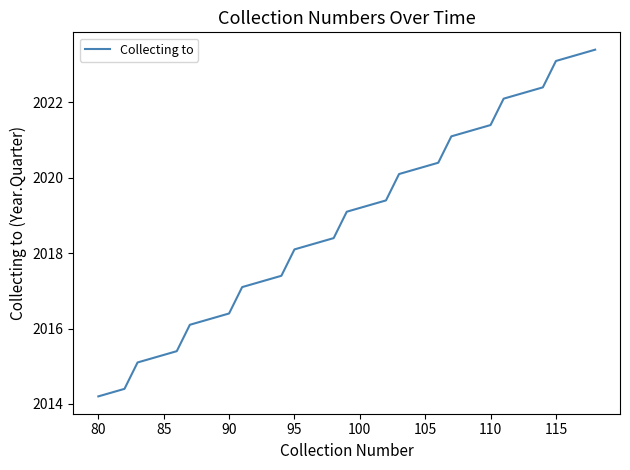

What is the minimum value shown in the chart?

2014.2